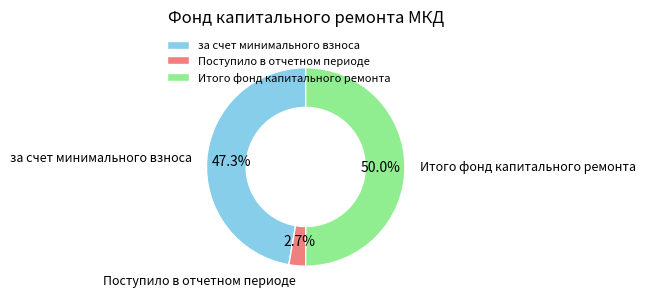

To the nearest percent, what percentage of the pie is за счет минимального взноса?

47%